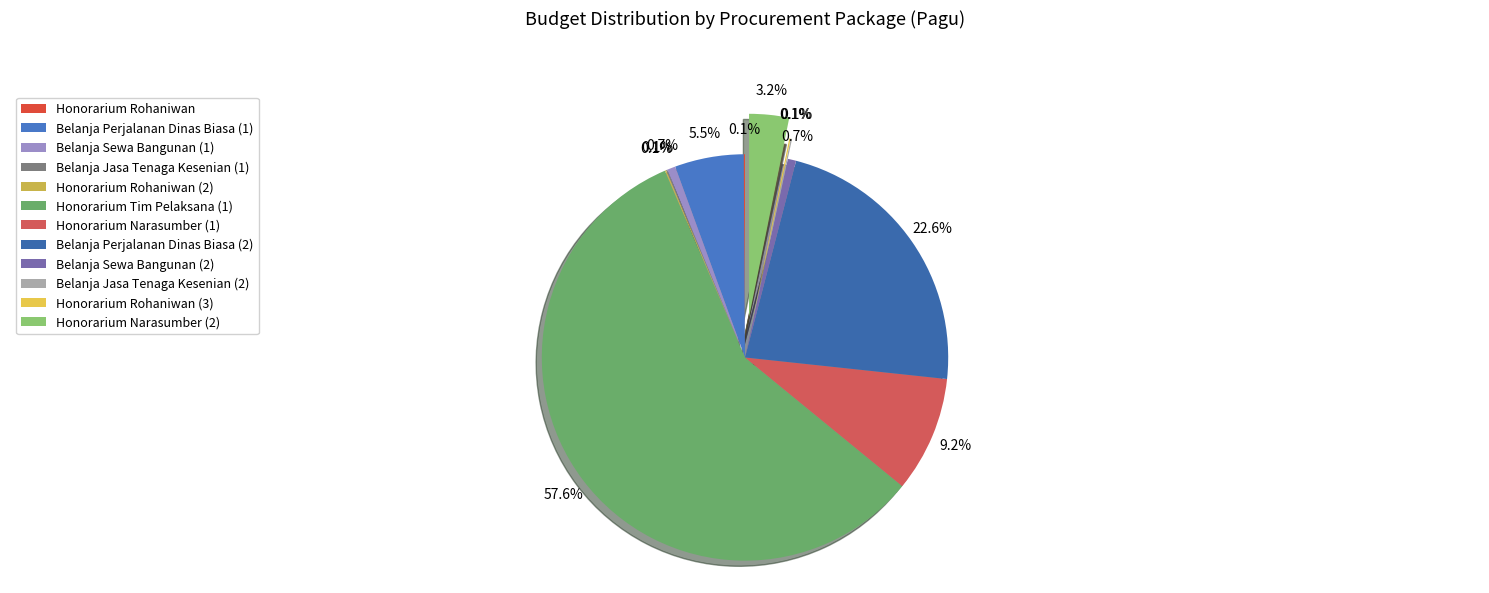

What is the change in value from Belanja Sewa Bangunan (1) to Belanja Jasa Tenaga Kesenian (2)?

-2100000